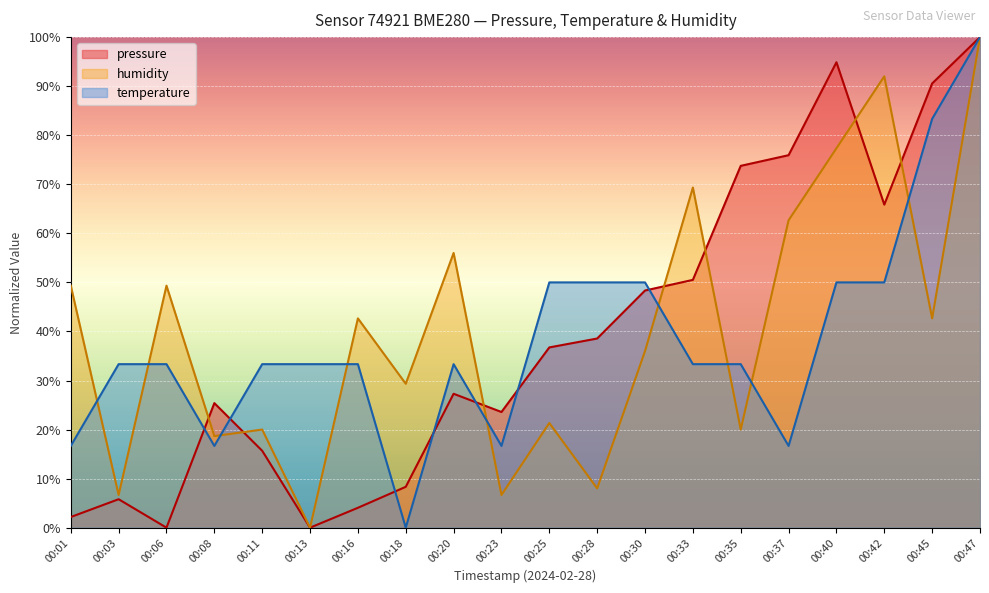

How many intersections are there between humidity and temperature?

9